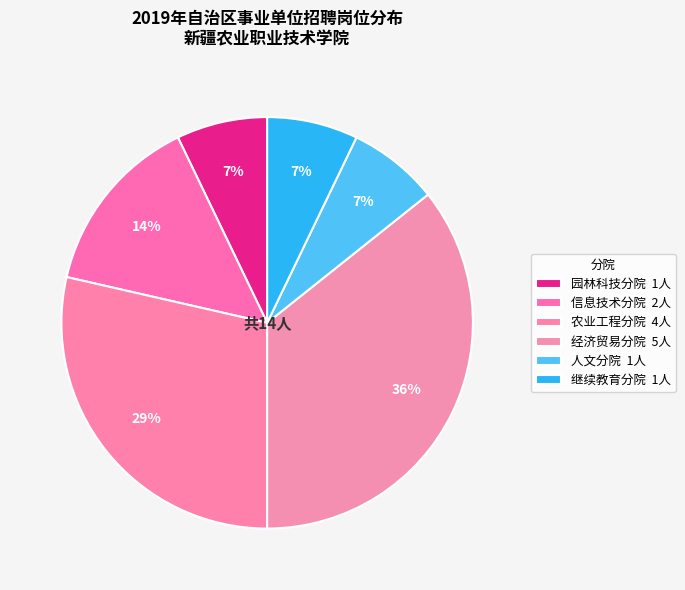

How many segments does this pie chart have?

6